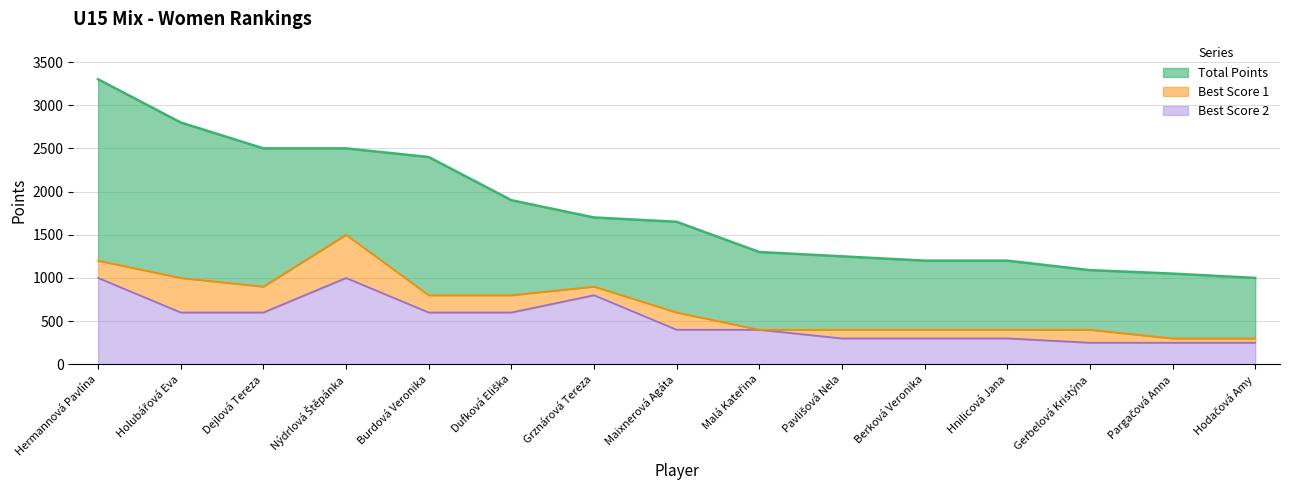

What is the total value across all series at Malá Kateřina?

2100